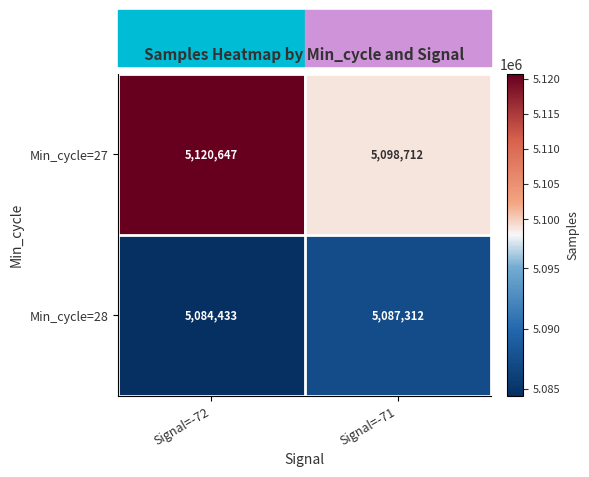

Read the Min_cycle=27 value at Signal=-72, to the nearest 50.

5120650